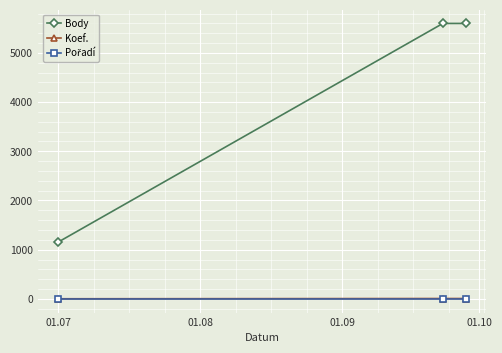

Which series has the largest range (max minus min)?

Body